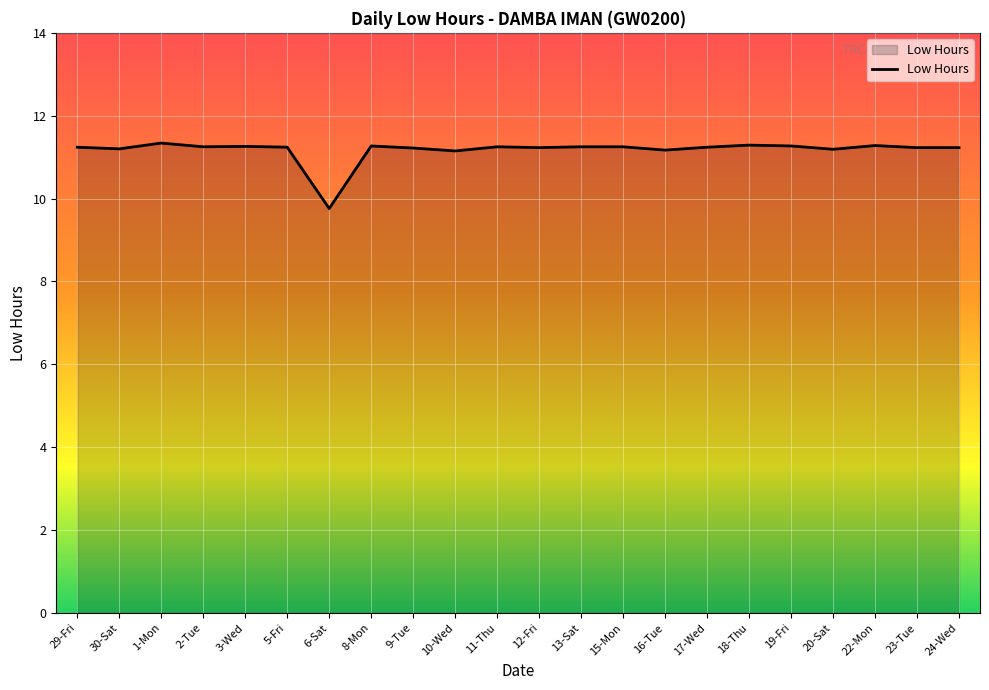

What is the average value?

11.2